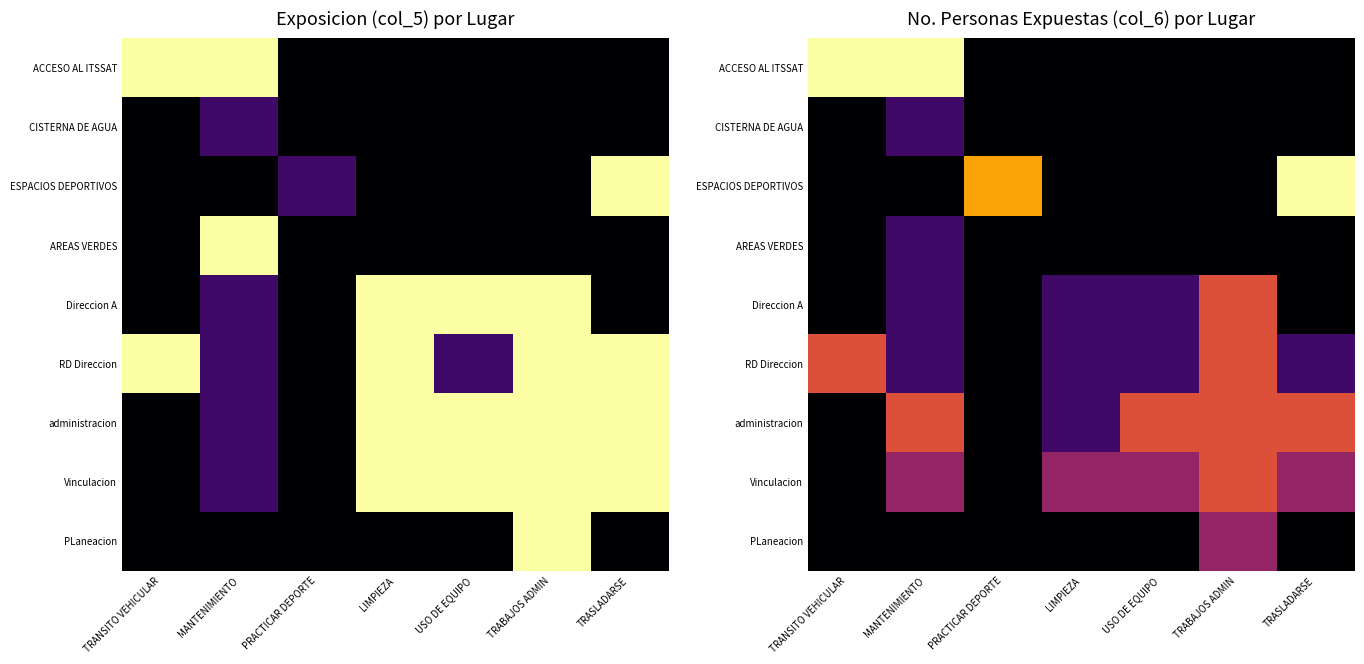

What is the total value across all series at USO DE EQUIPO?

7